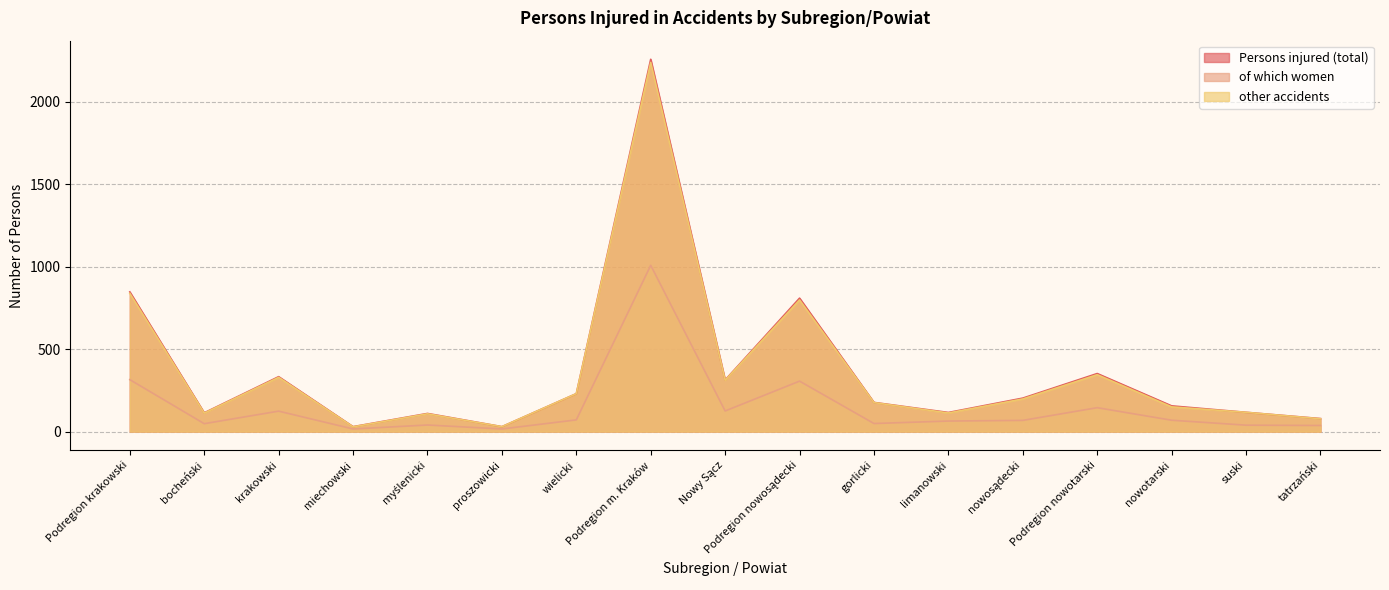

What is the difference between the maximum and minimum values in the other accidents series?

2209